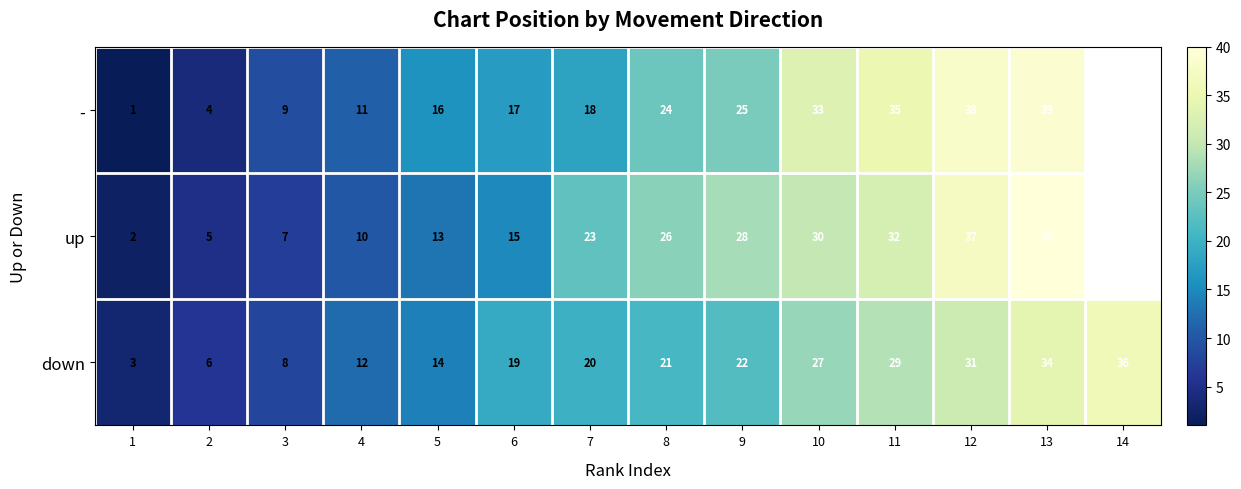

What is the difference between the highest and lowest values at 12?

7